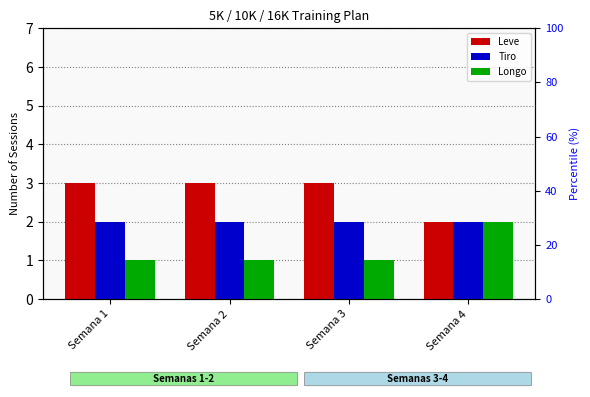

True or false: Leve has a value of 1 at Semana 4.

False